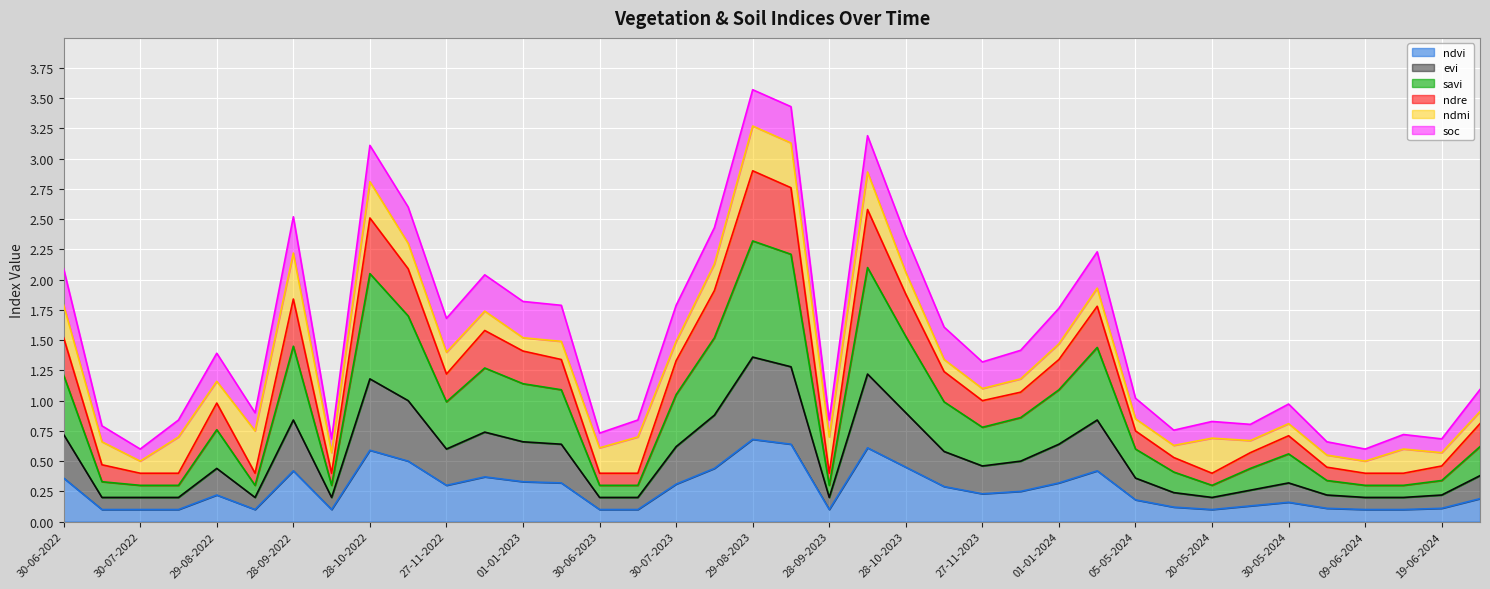

True or false: ndre has more than 1 points higher than both neighbors.

True